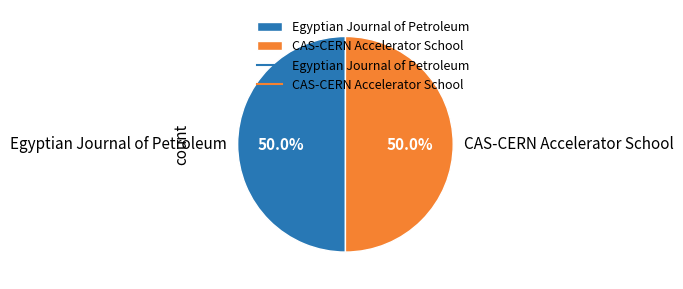

Is the sum of CAS-CERN Accelerator School and Egyptian Journal of Petroleum greater than half?

Yes